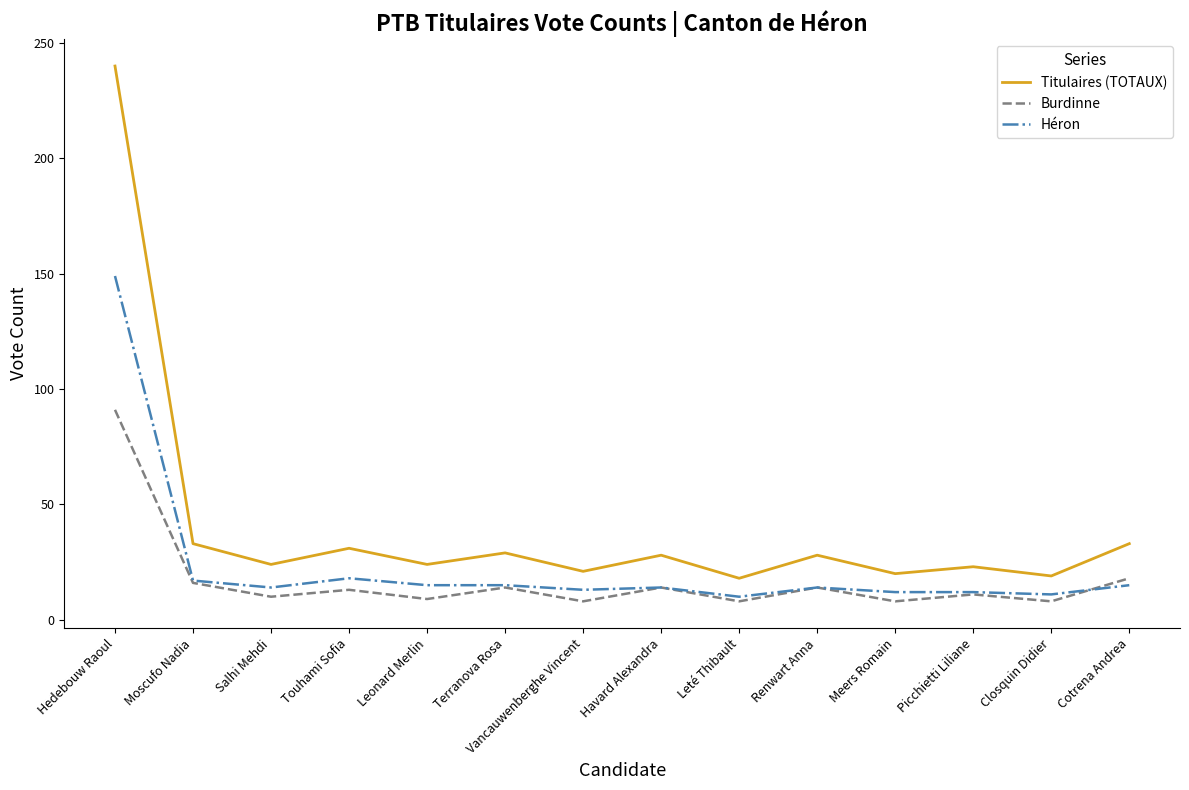

True or false: Burdinne has a value of 18 at Cotrena Andrea.

True